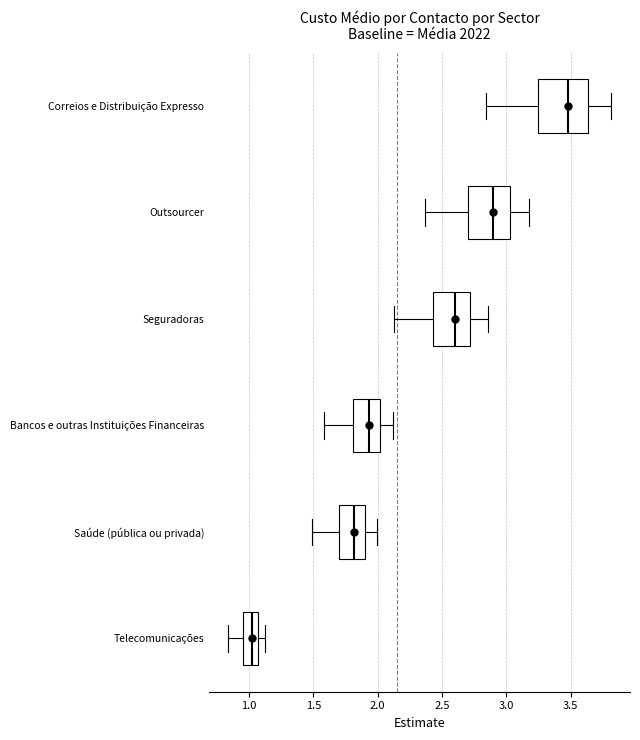

Which box's median line is the furthest to the right?

Correios e Distribuição Expresso